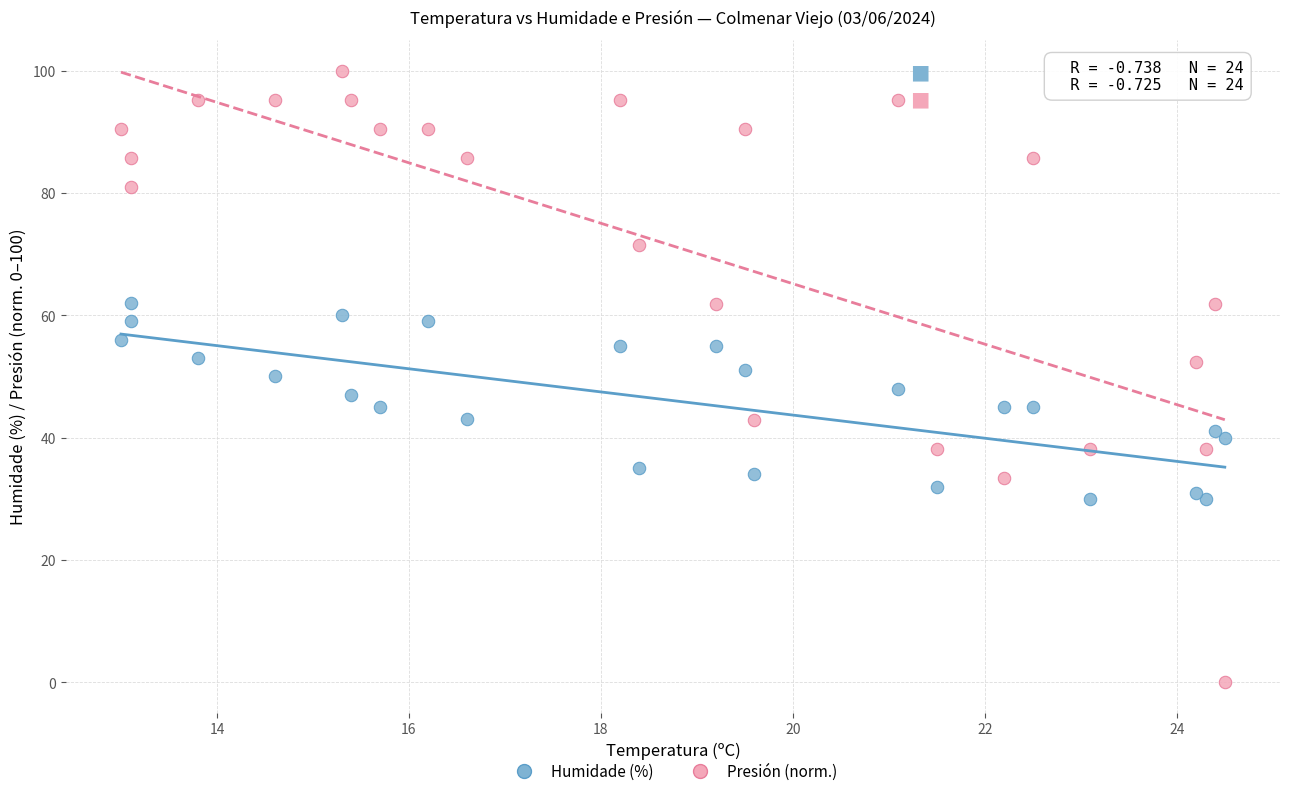

What is the X range (max minus min) for the scatter plot?

11.5